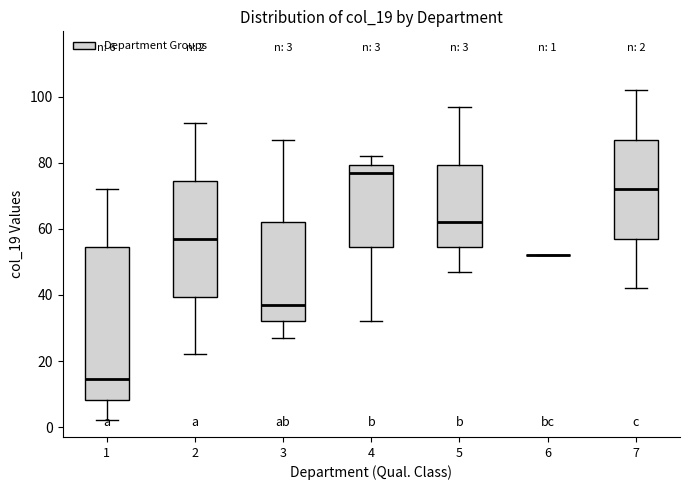

Comparing the boxes themselves (not the whiskers), which one is the tallest?

1